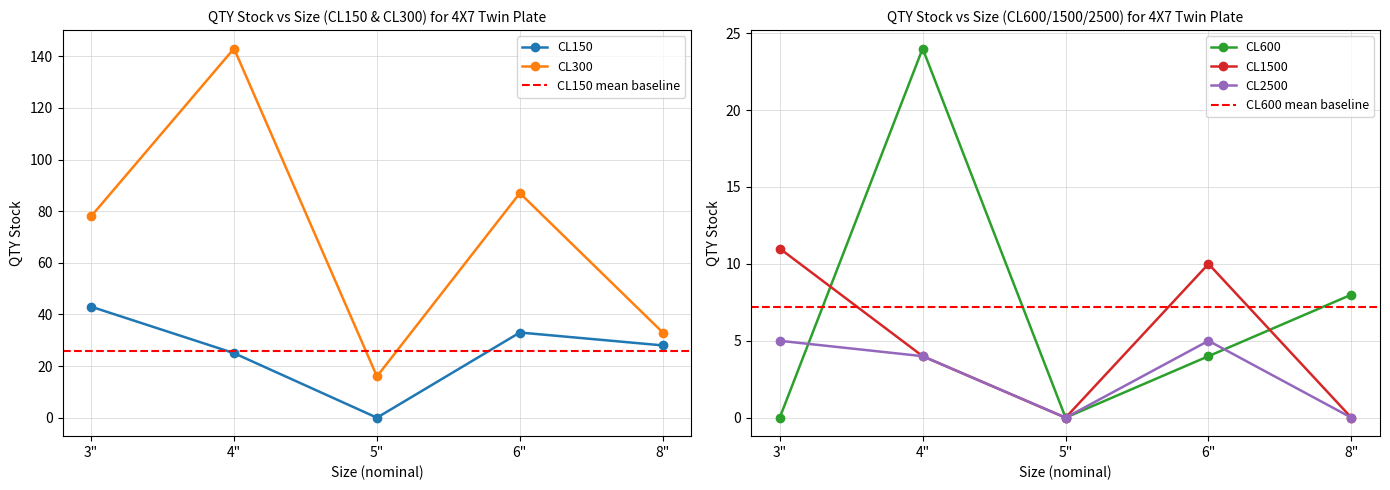

What is the sum of all CL1500 values?

25